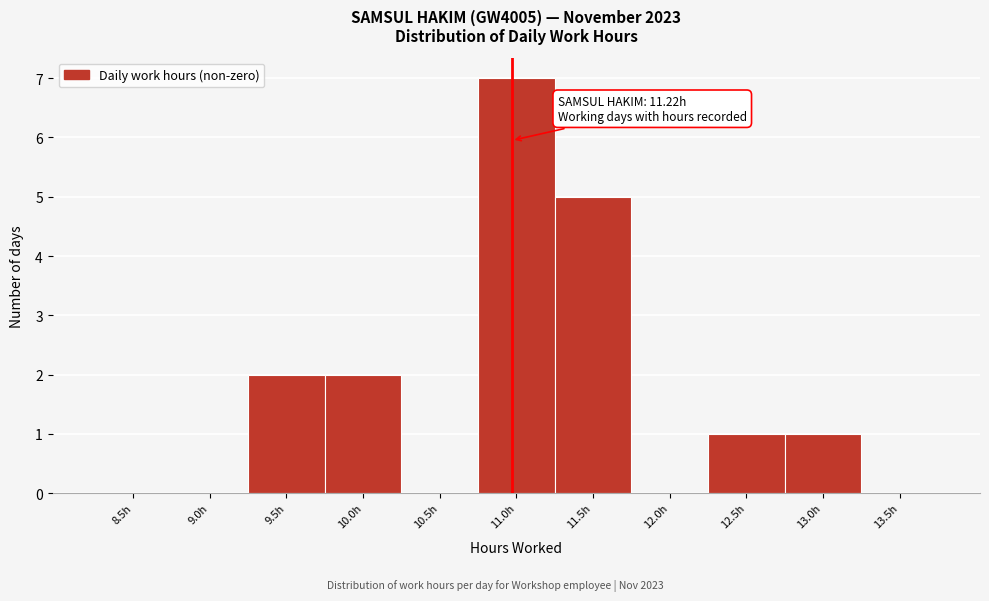

Reading left to right, what are all the values shown in this chart?

8.5h=0	9.0h=0	9.5h=2	10.0h=2	10.5h=0	11.0h=7	11.5h=5	12.0h=0	12.5h=1	13.0h=1	13.5h=0